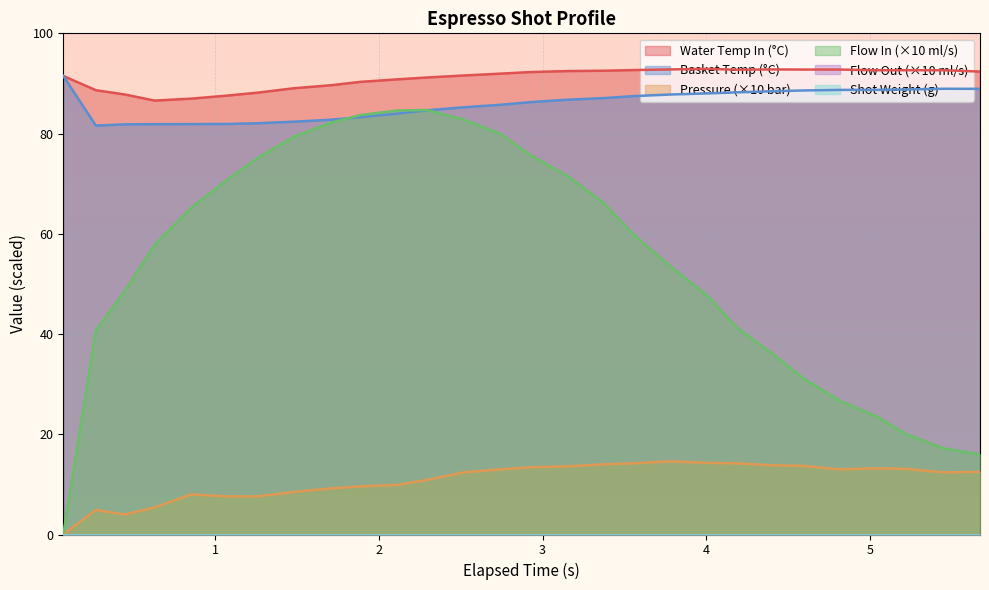

Reading right to left, list all the values displayed in this chart.

water_temperature_in: 92.4	92.6	92.6	92.6	92.8	92.8	92.8	92.7	92.9	92.8	92.7	92.5	92.5	92.3	92.0	91.6	91.2	90.8	90.3	89.7	89.0	88.2	87.6	87.0	86.6	87.8	88.7	91.5
water_temperature_basket: 88.9	88.9	88.8	88.7	88.7	88.6	88.5	88.2	88.0	87.8	87.5	87.1	86.8	86.3	85.8	85.2	84.7	84.0	83.3	82.8	82.4	82.1	81.9	81.9	81.9	81.8	81.6	91.5
pressure: 12.5	12.4	13.1	13.2	13.0	13.7	13.8	14.2	14.3	14.6	14.2	14.0	13.6	13.4	13.0	12.4	10.9	9.9	9.6	9.2	8.5	7.6	7.6	8.0	5.4	4.0	4.9	0.0
flow_in: 16.0	17.2	20.0	23.5	26.7	31.2	35.9	41.3	47.7	53.5	59.9	66.1	71.6	75.7	79.9	82.8	84.7	84.6	83.7	82.2	79.4	75.1	70.9	65.2	57.8	48.6	40.7	0.0